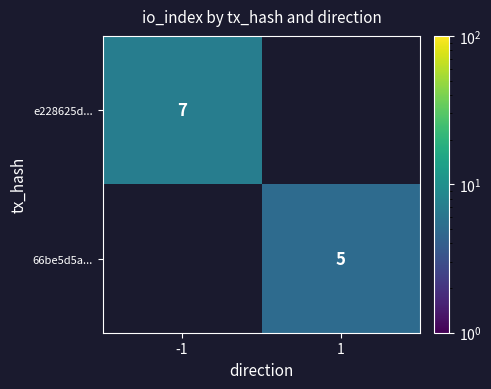

The value of 66be5d5a... at 1 is 5. True or false?

True